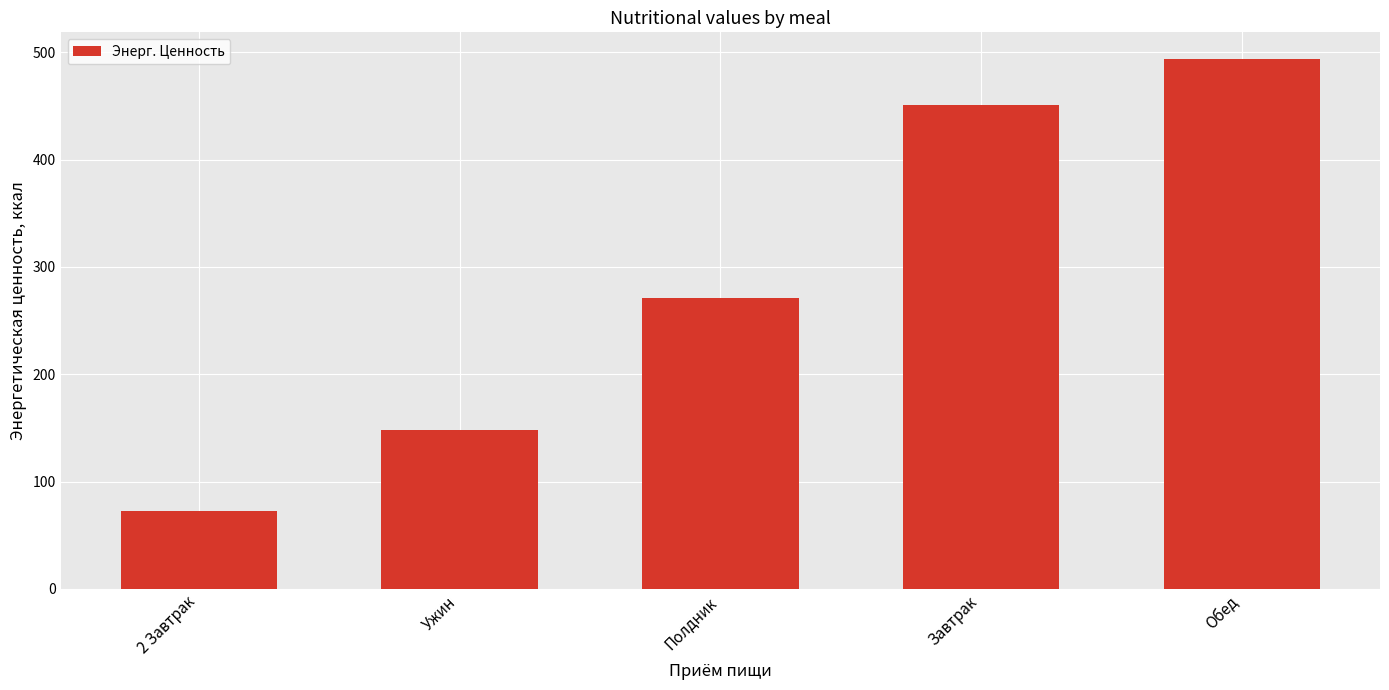

Is it true that the value at 2 Завтрак is 31?

False